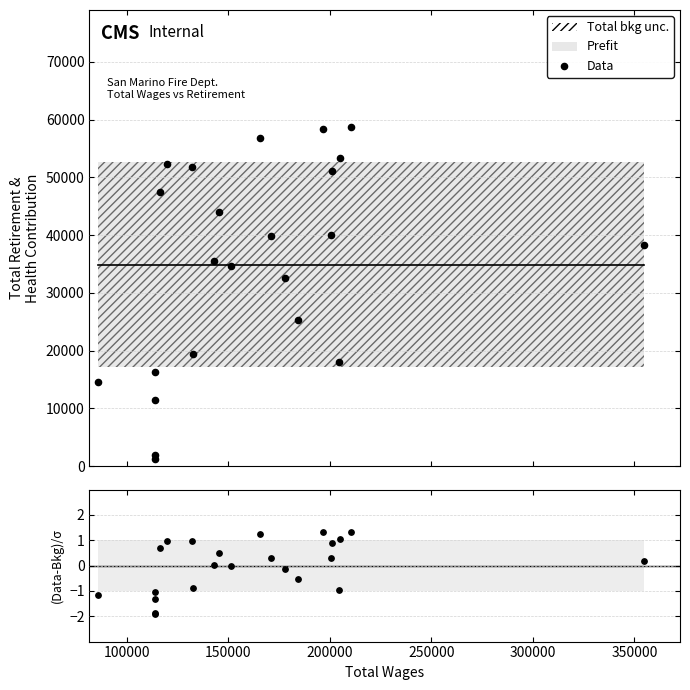

Which series has the largest total across all categories?

Data